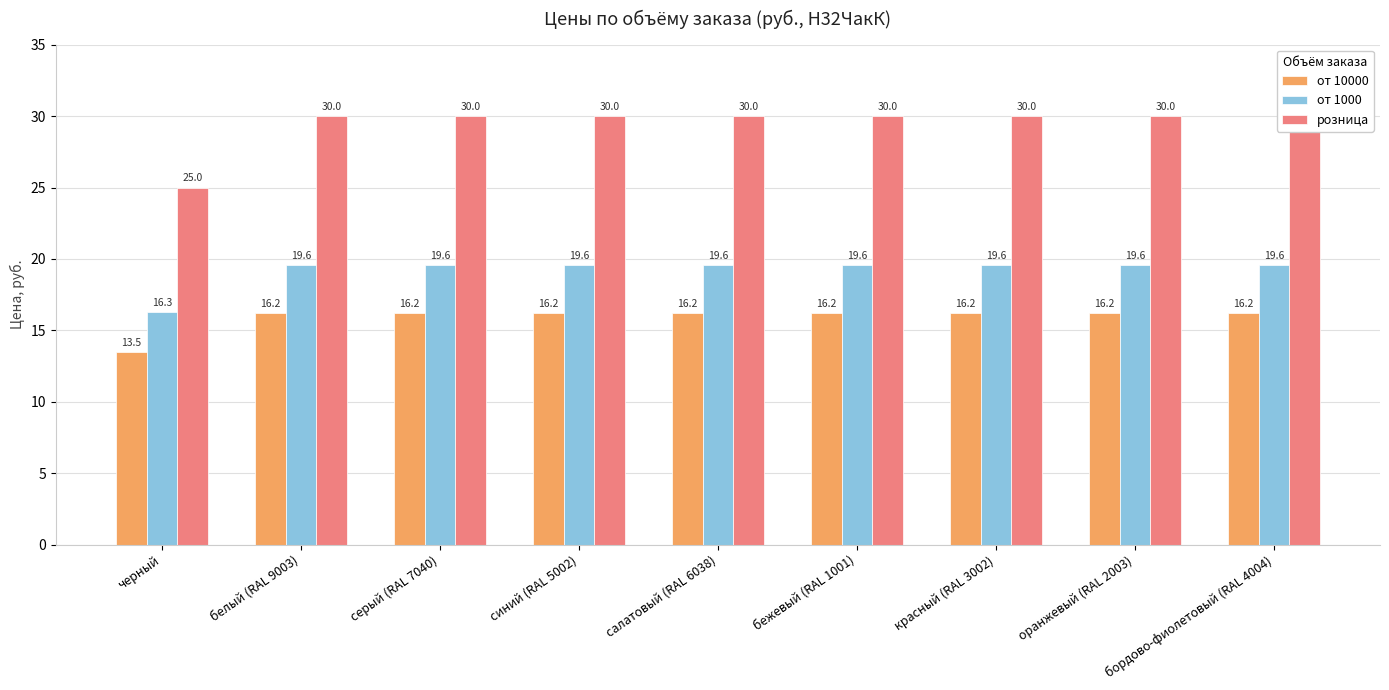

Is the value of от 10000 at бежевый (RAL 1001) greater than the value of розница at бордово-фиолетовый (RAL 4004)?

No